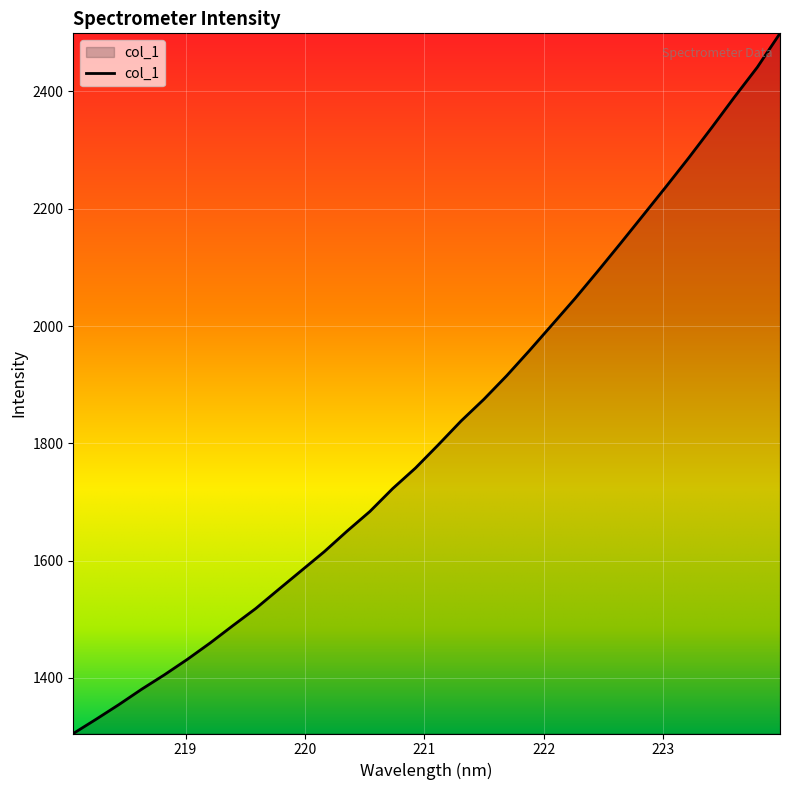

What is the minimum value shown in the chart?

1305.1